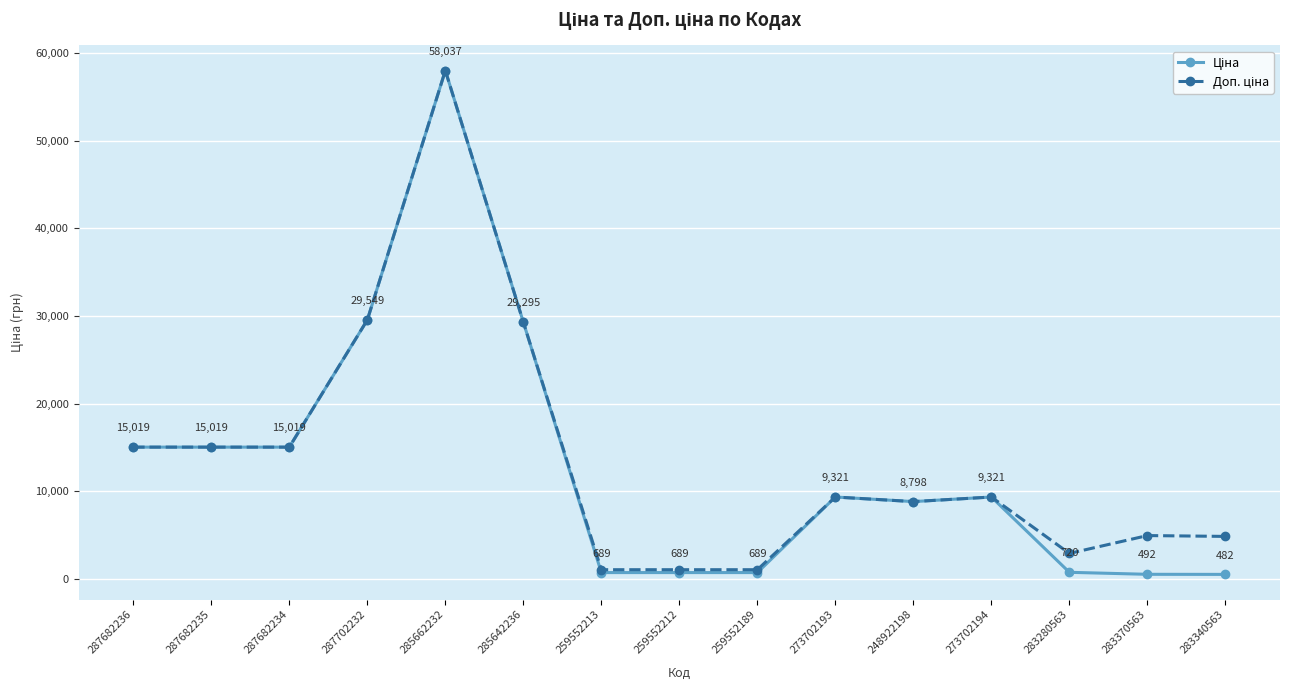

At which category is the sum across all series the highest?

285662232